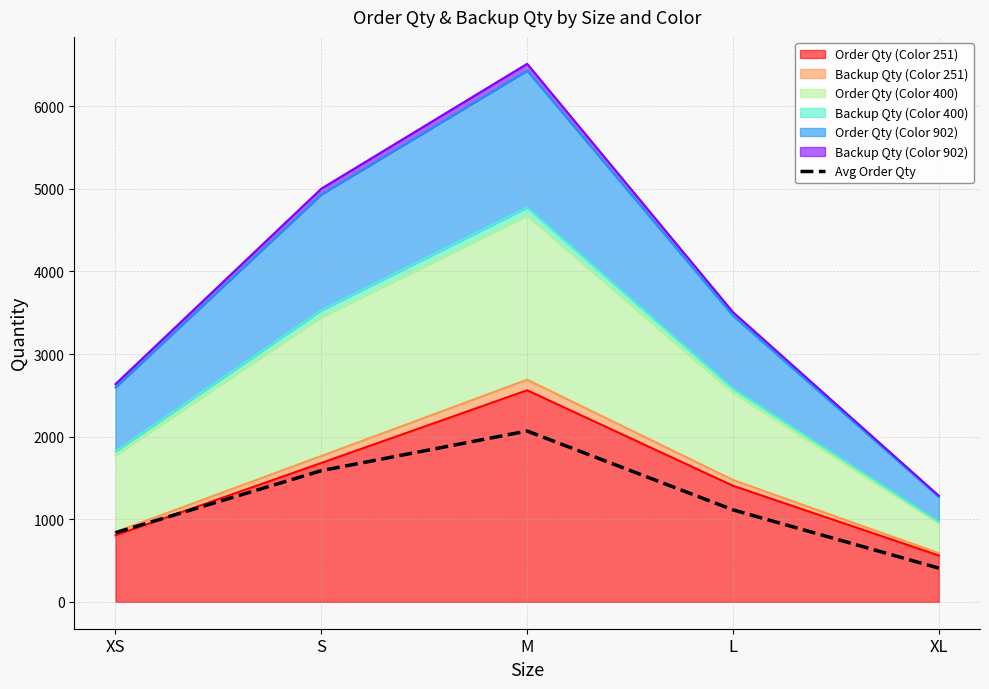

Rank the categories by value from lowest to highest.

XL, XS, L, S, M